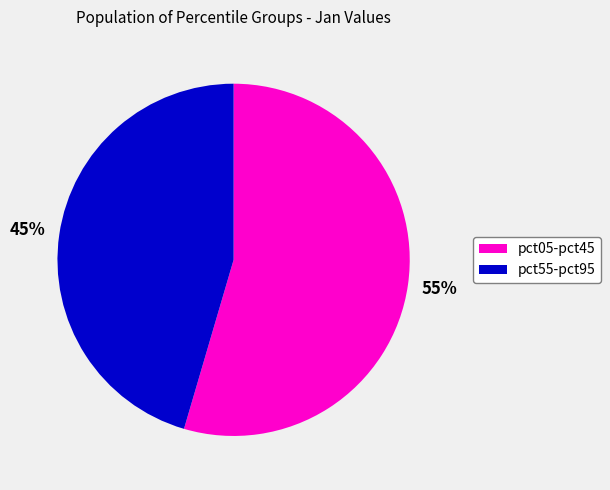

Count the number of slices in the pie.

2